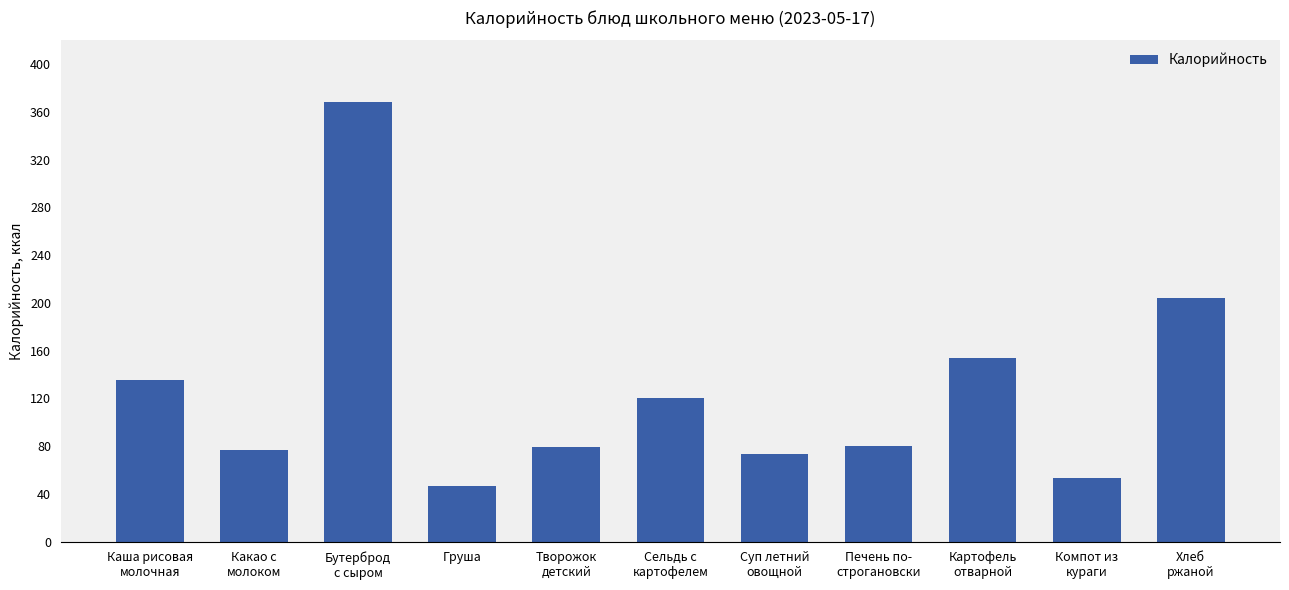

What is the difference between the maximum and minimum values?

321.6